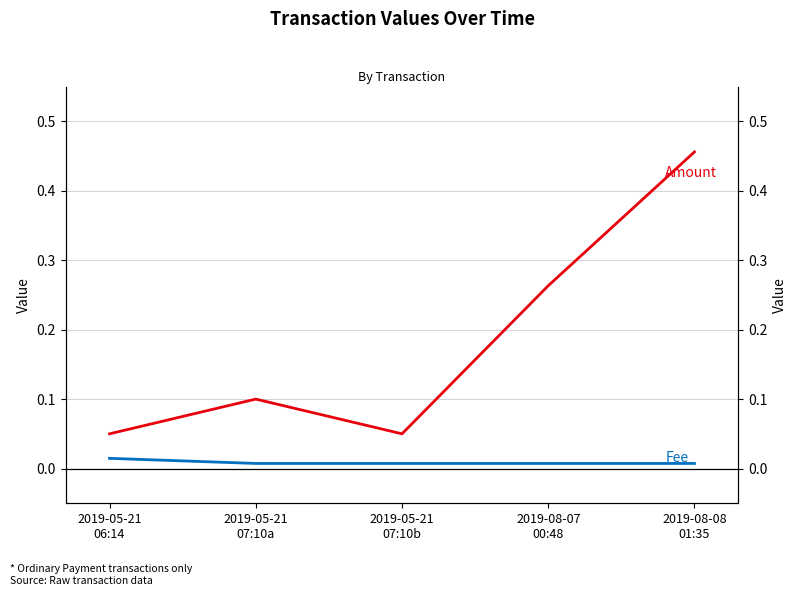

How many distinct data groups are displayed?

2